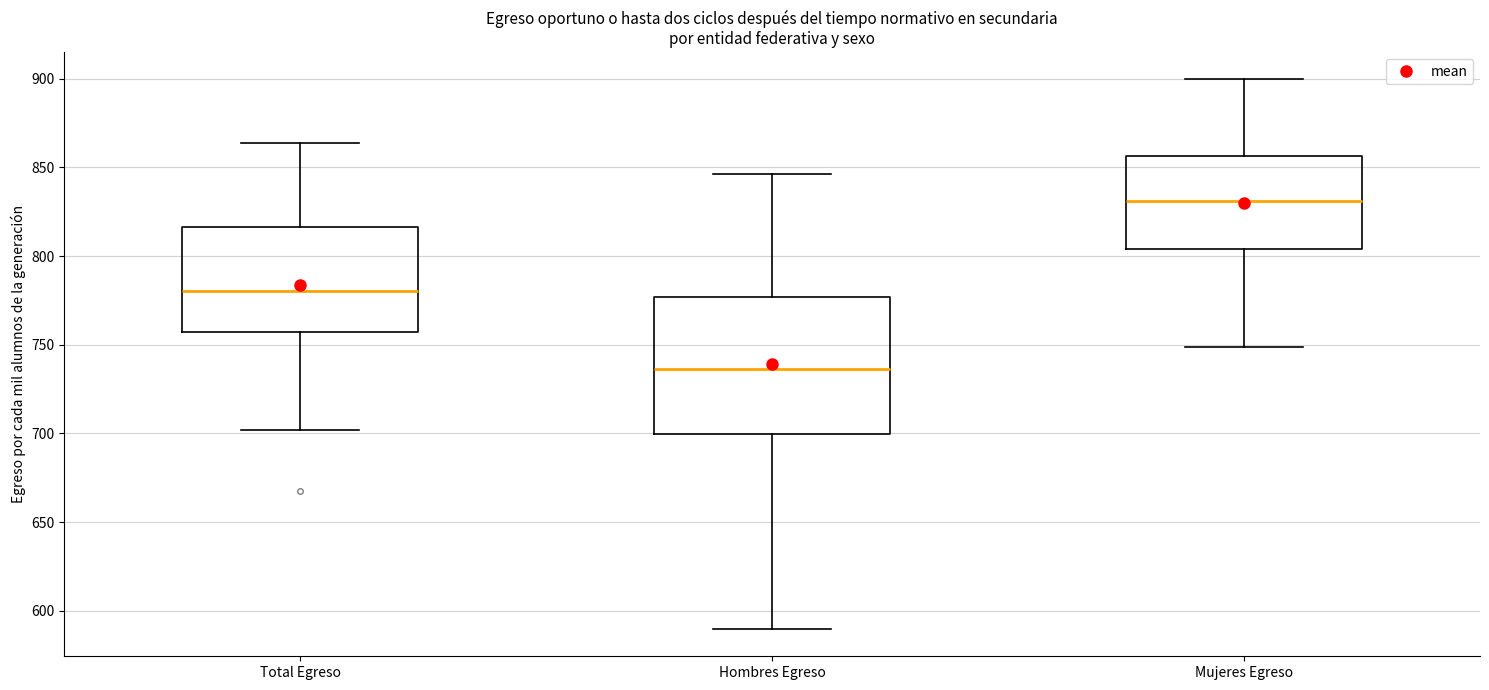

Reading left to right, read every box against the y-axis: the position of its median line, the range the box covers, and the ends of its whiskers. The values are not printed on the chart, so give them approximately, as read against the axis.

Total Egreso: median 780, box 755 to 815, whiskers 700 to 865
Hombres Egreso: median 735, box 700 to 775, whiskers 590 to 845
Mujeres Egreso: median 830, box 805 to 855, whiskers 750 to 900